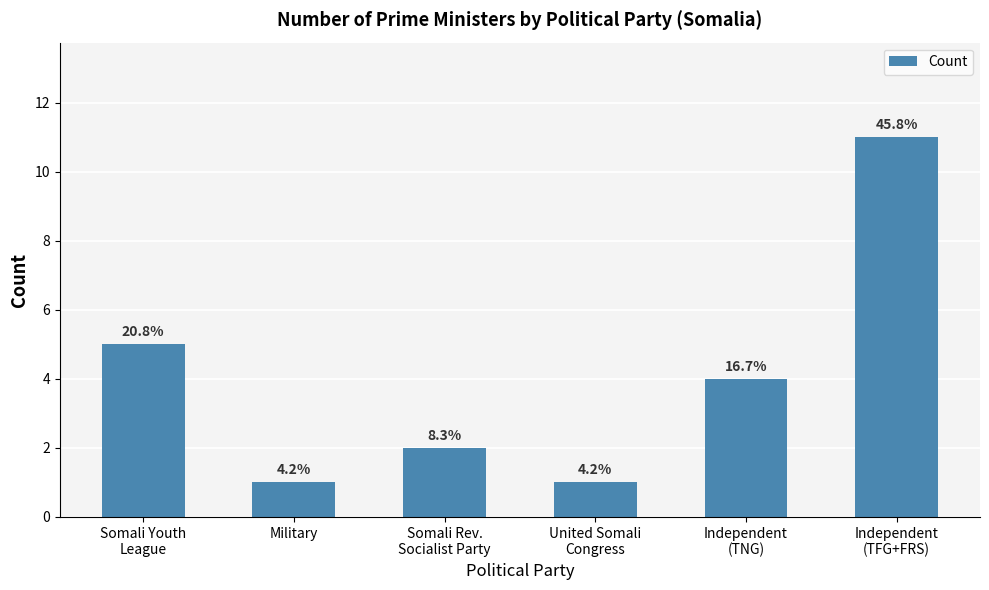

What is the label of the 1st bar from the right?

Independent
(TFG+FRS)